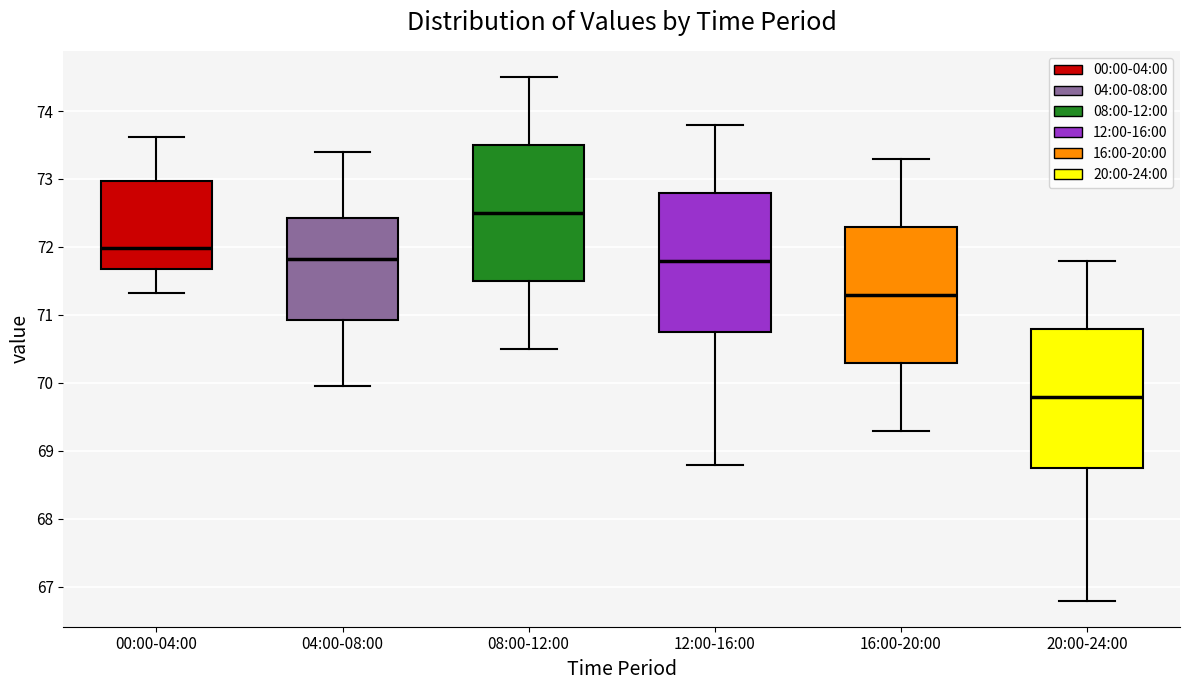

Where does the lower whisker of the box for 16:00-20:00 end on the y-axis? The values are not printed on the chart, so give them approximately, as read against the axis.

69.3